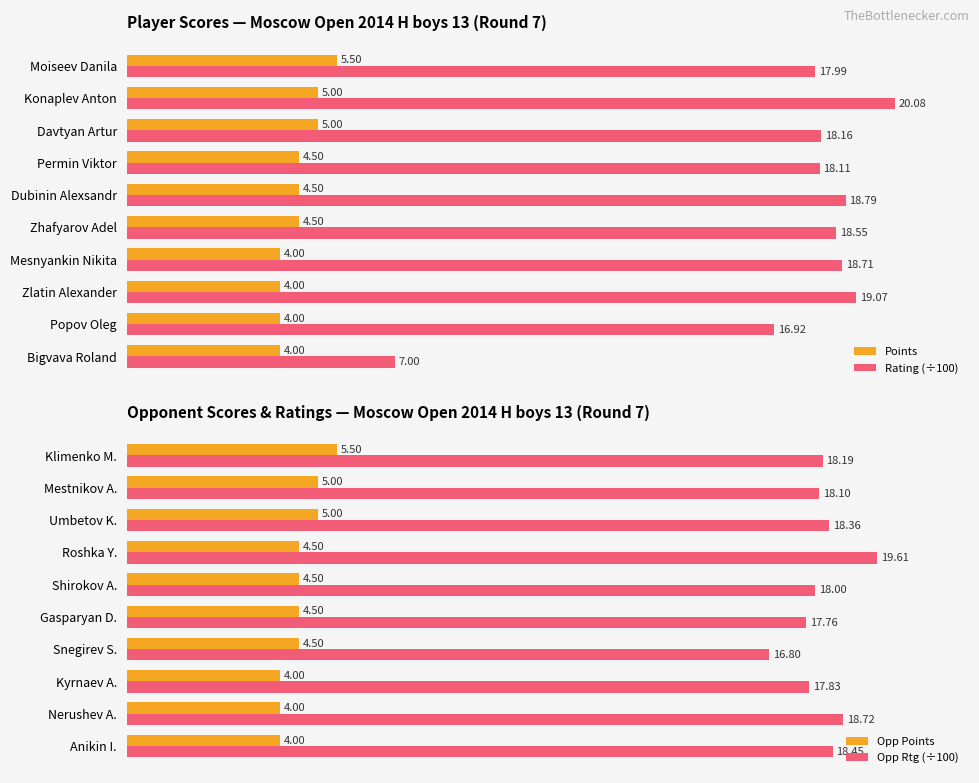

Are the bars horizontal?

Yes